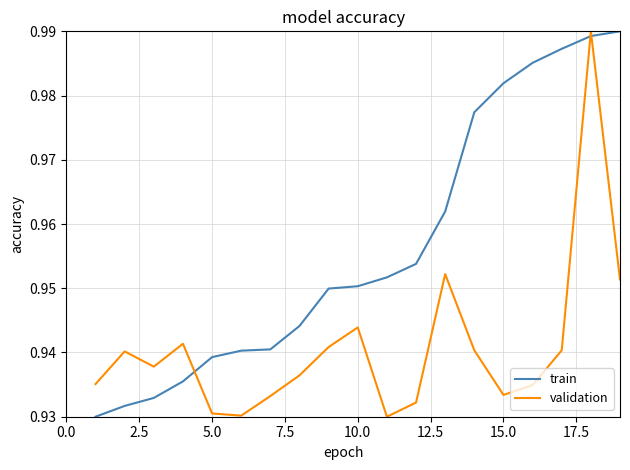

True or false: train and validation intersect in this chart.

True